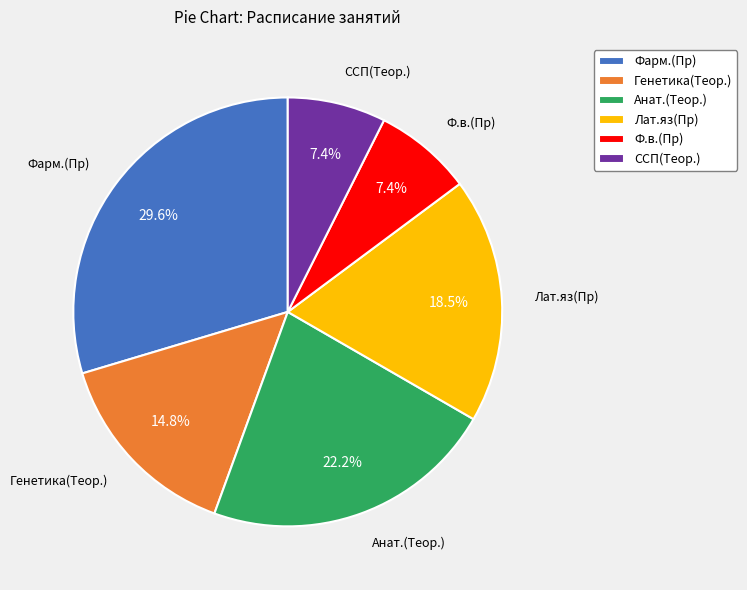

Which slice is the largest?

Фарм.(Пр)